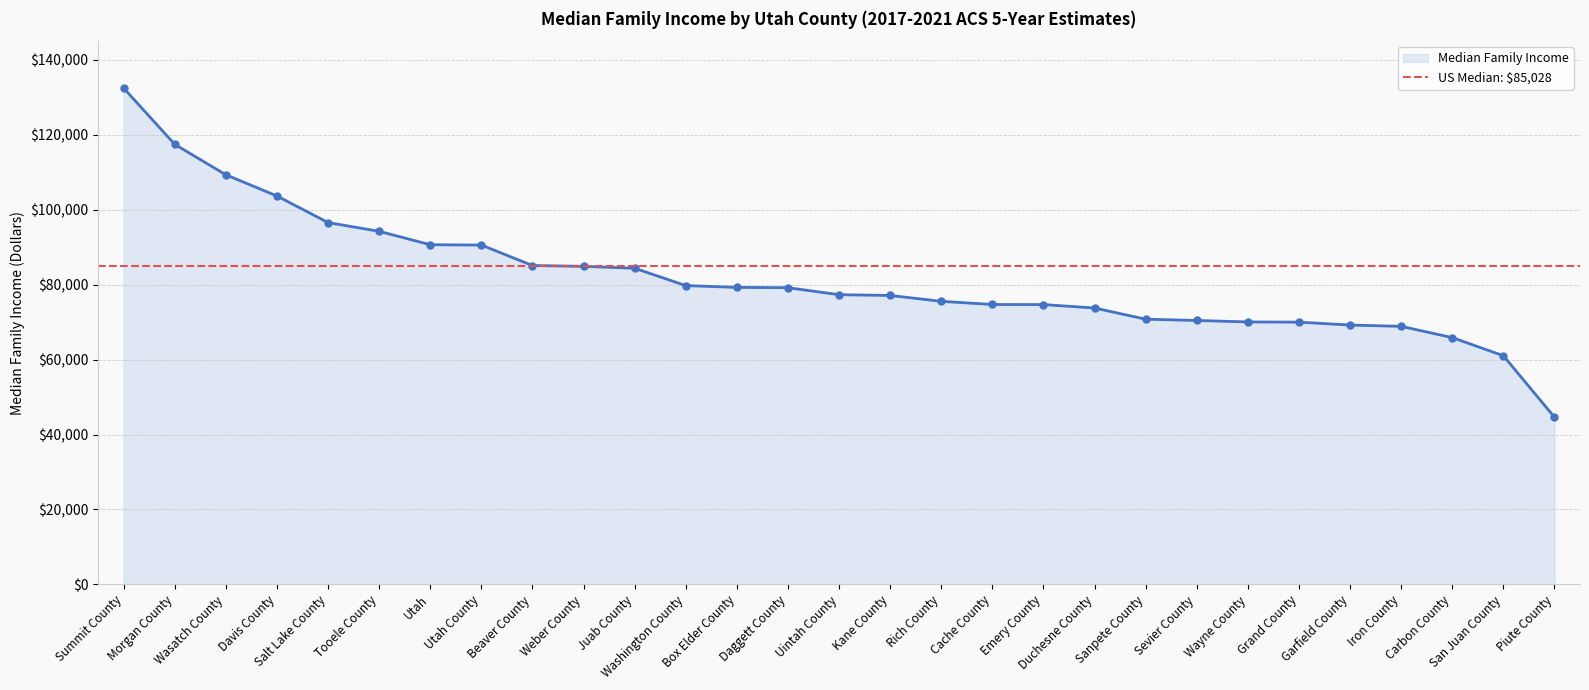

What is the greatest value displayed?

132457